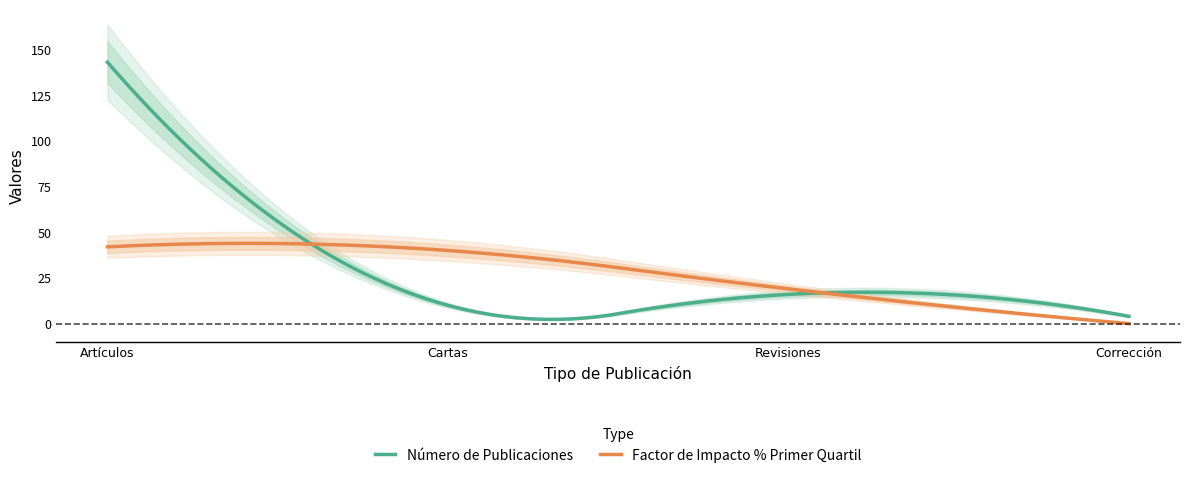

Reading left to right, transcribe all the data shown in this chart.

Número de Publicaciones: Artículos=143	Cartas=10	Revisiones=16	Corrección=4
Factor de Impacto % Publicaciones Primer Quartil: Artículos=42	Cartas=40	Revisiones=19	Corrección=0